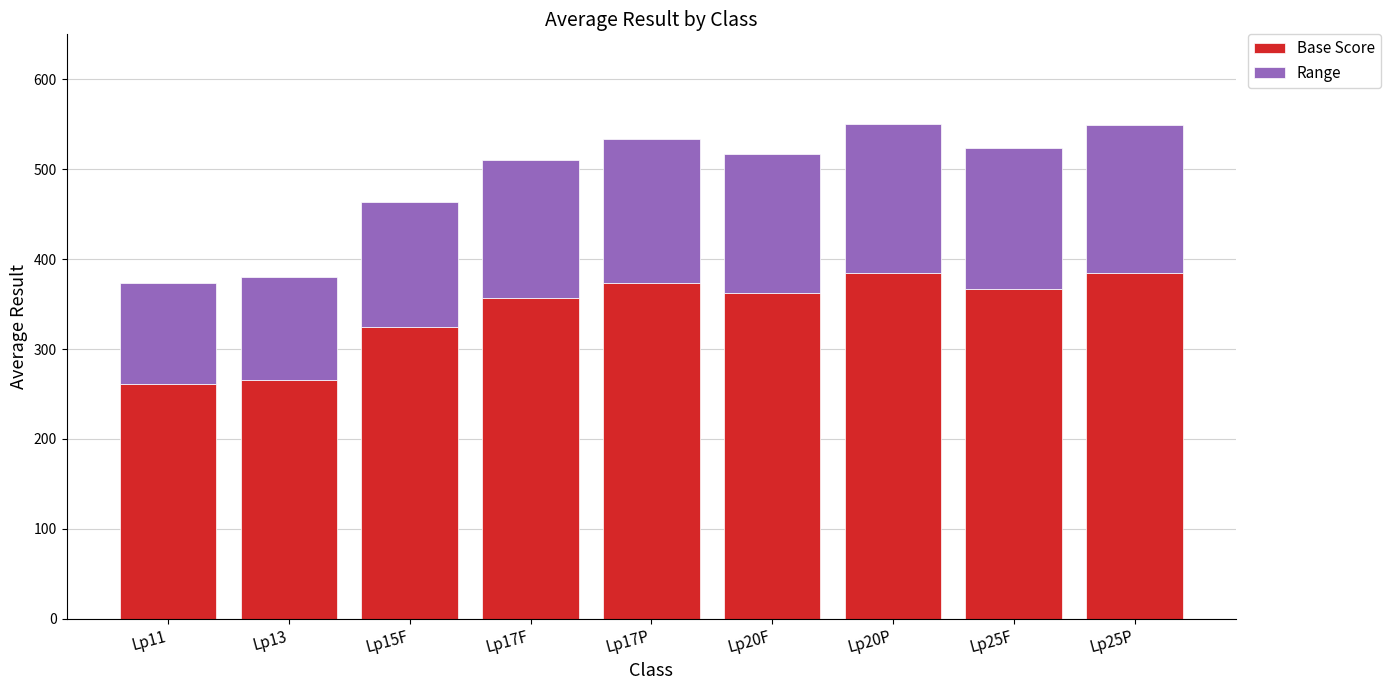

What is the difference between the maximum and second lowest values in the Base Score series?

119.3